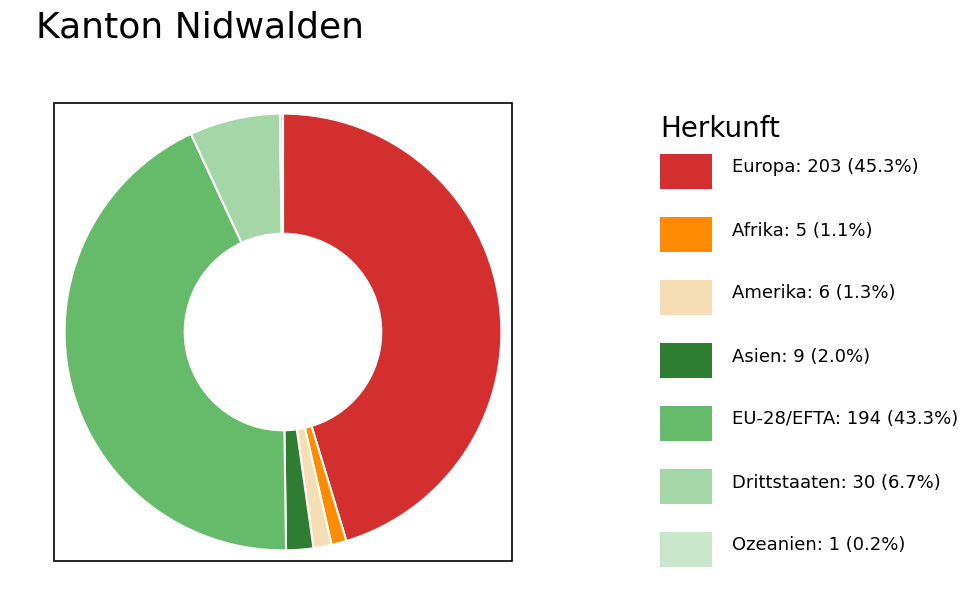

Is there a majority slice in this chart?

No